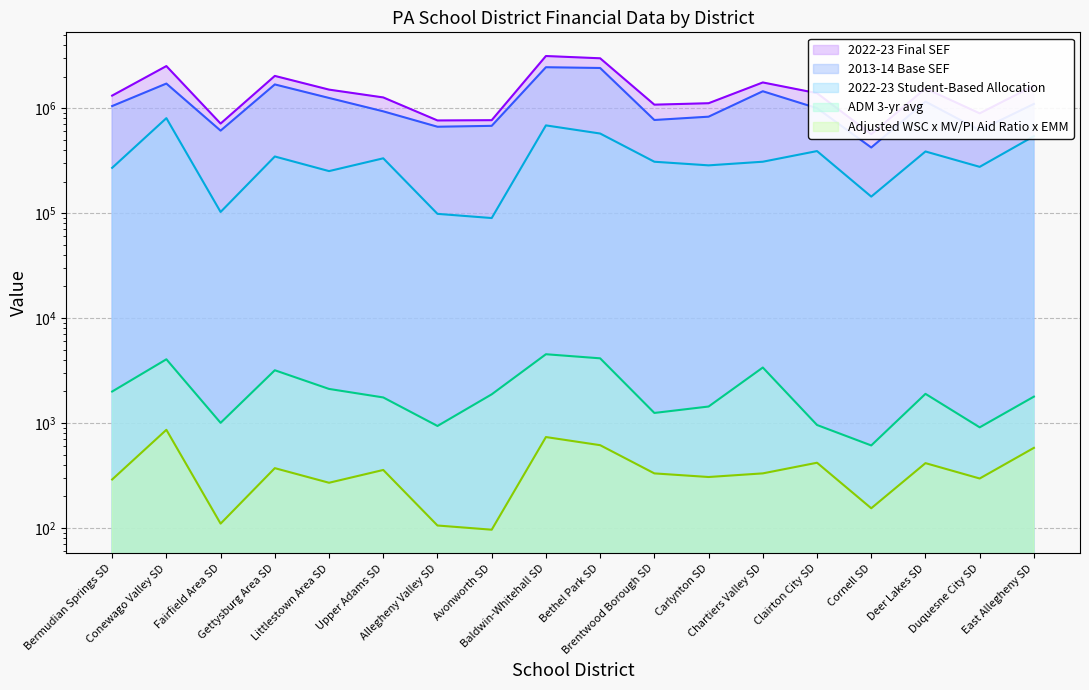

What is the sum of all ADM 3-yr avg values?

37727.3